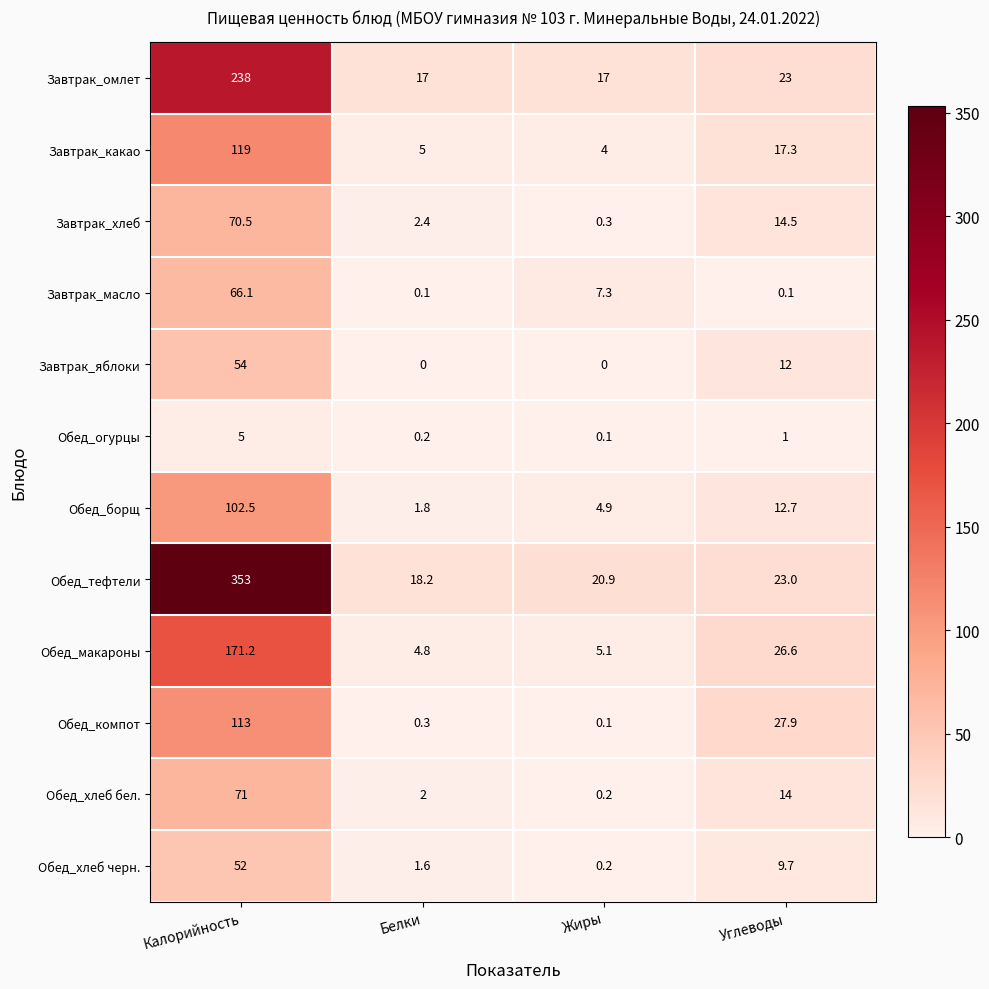

Rank the categories by Обед_компот value from lowest to highest.

Жиры, Белки, Углеводы, Калорийность